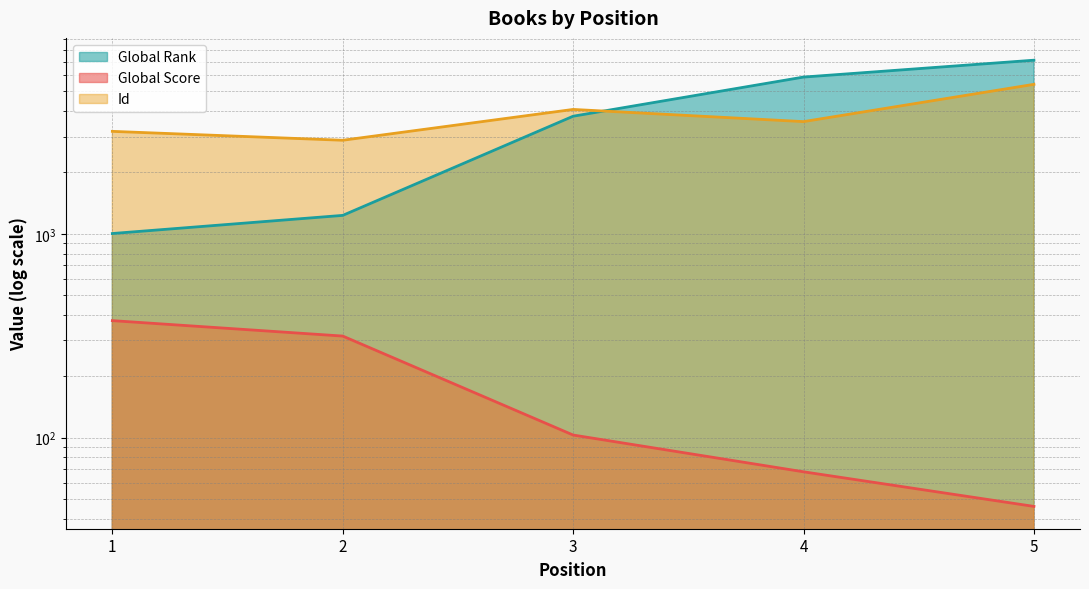

Reading right to left, list all the values displayed in this chart.

Global Rank: 7104	5871	3773	1231	1003
Global Score: 46	68	103	315	375
Id: 5409	3550	4074	2876	3180